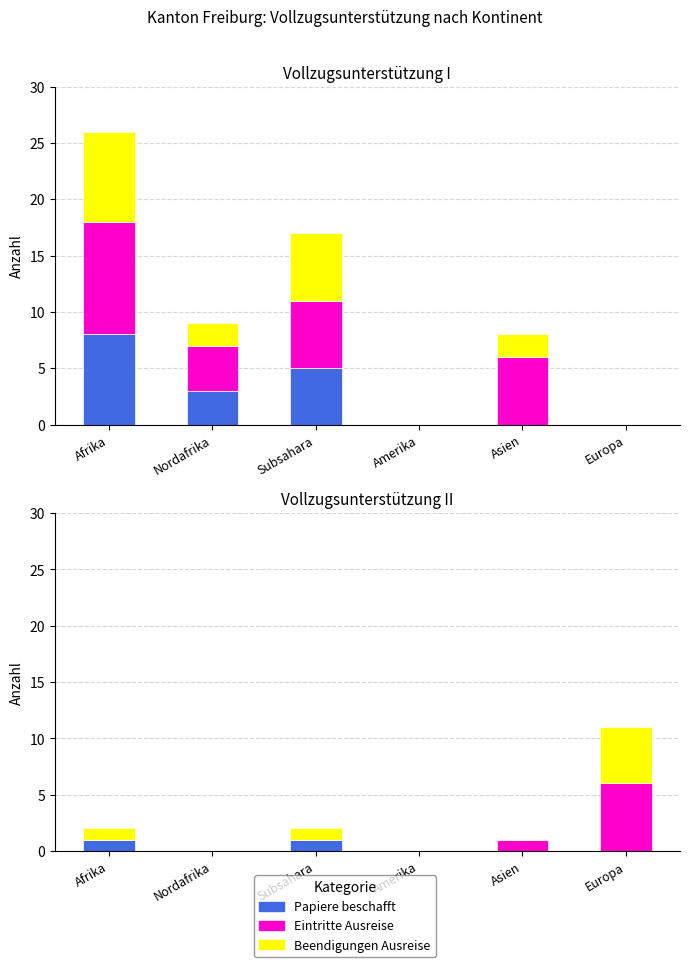

What is the label of the 6th bar from the left?

Europa